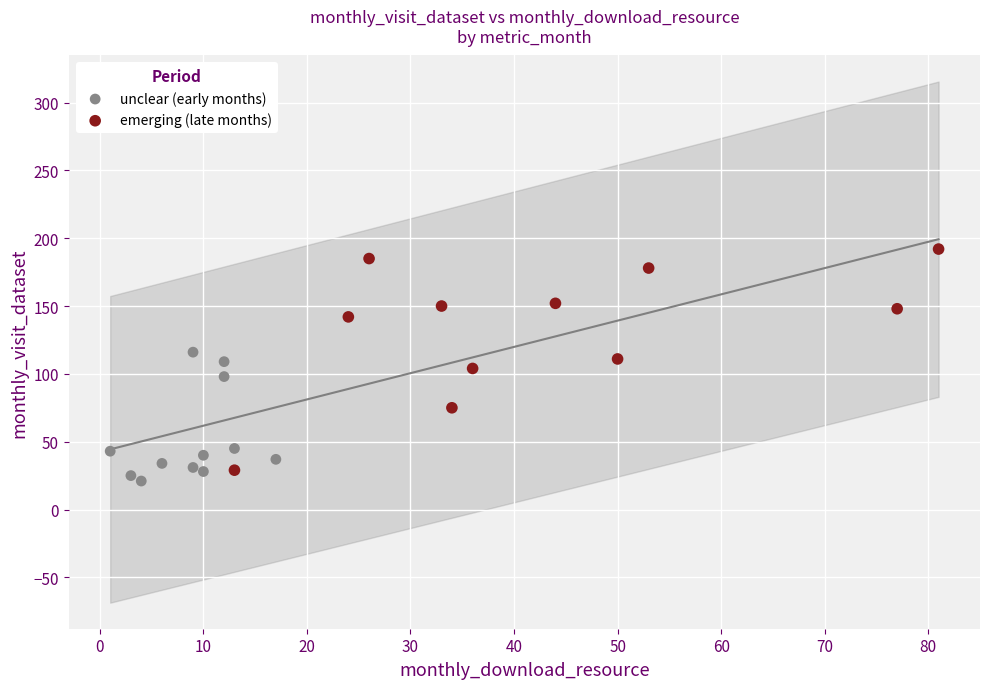

Which series reaches the maximum Y coordinate?

emerging (late months)